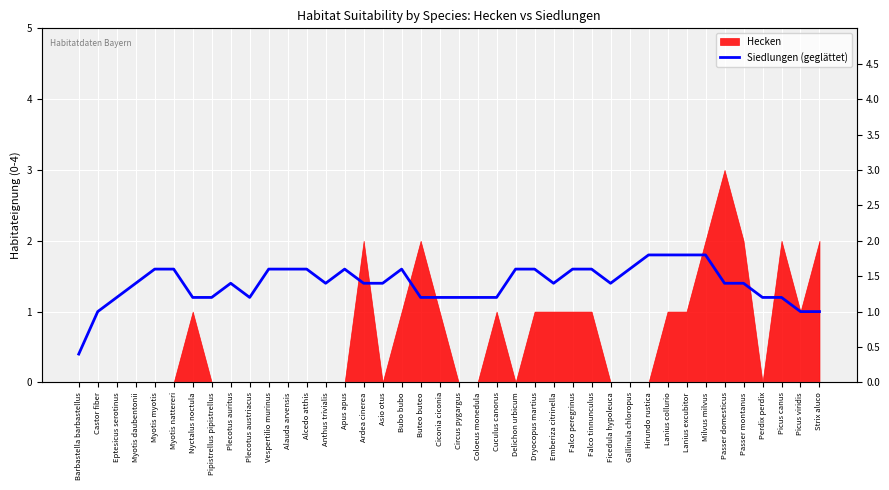

How many lines are shown in the chart?

1